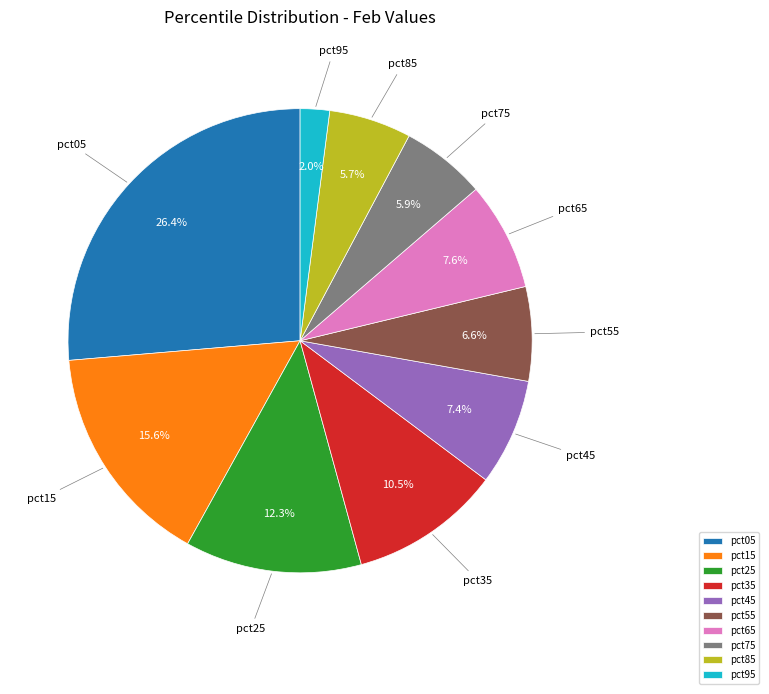

Which slice is the smallest?

pct95